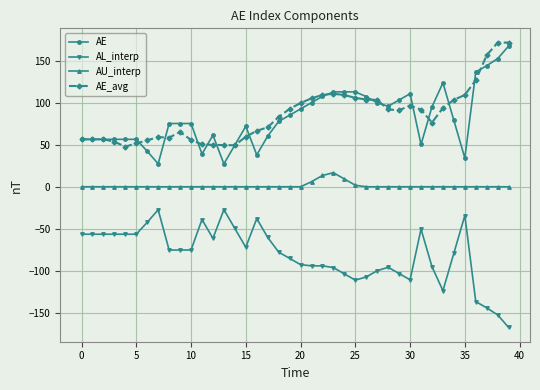

What are all the series names shown in the legend?

AE, AL_interp, AU_interp, AE_avg